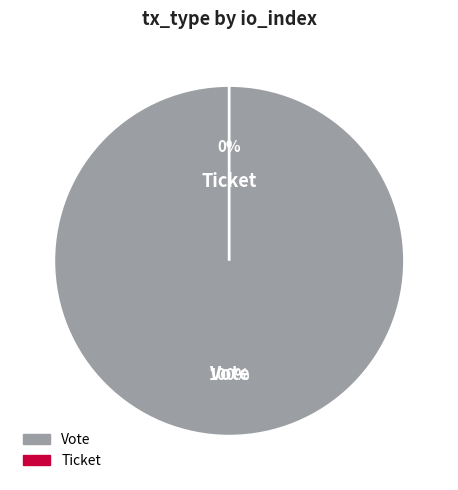

To the nearest percent, what is the combined percentage of Ticket and Vote?

100%